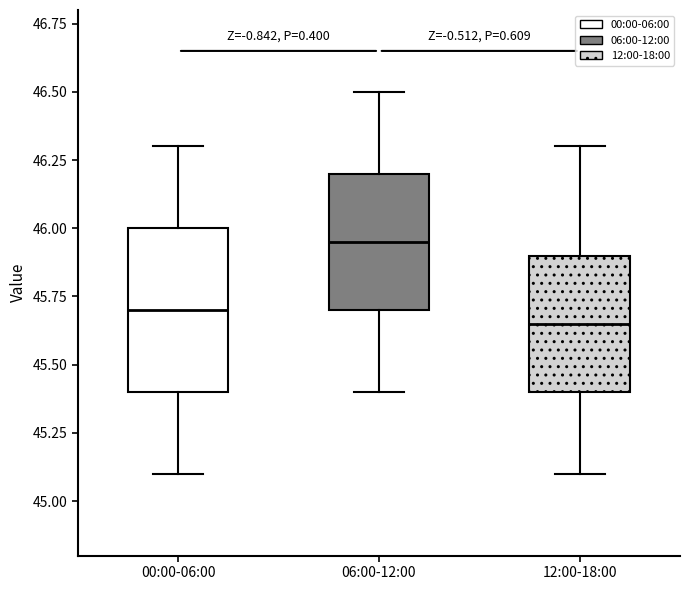

Reading left to right, transcribe this box plot: for each box, give where its median line is, the range the box spans, and where its two whiskers end, as read against the y-axis. The values are not printed on the chart, so give them approximately, as read against the axis.

00:00-06:00: median 45.70, box 45.40 to 46.00, whiskers 45.10 to 46.30
06:00-12:00: median 45.95, box 45.70 to 46.20, whiskers 45.40 to 46.50
12:00-18:00: median 45.65, box 45.40 to 45.90, whiskers 45.10 to 46.30